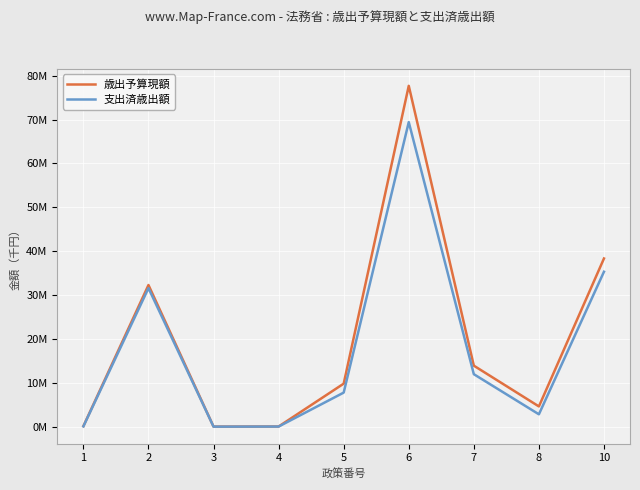

What are all the series names shown in the legend?

歳出予算現額, 支出済歳出額